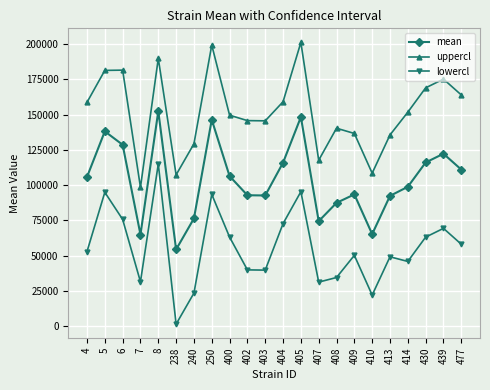

What is the difference between the mean values at 7 and 6?

63576.2